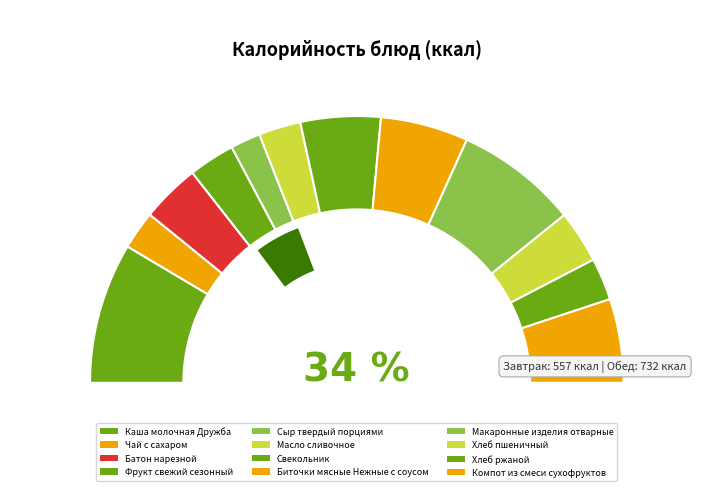

To the nearest percent, what is the difference between the largest and smallest slice percentages?

13%